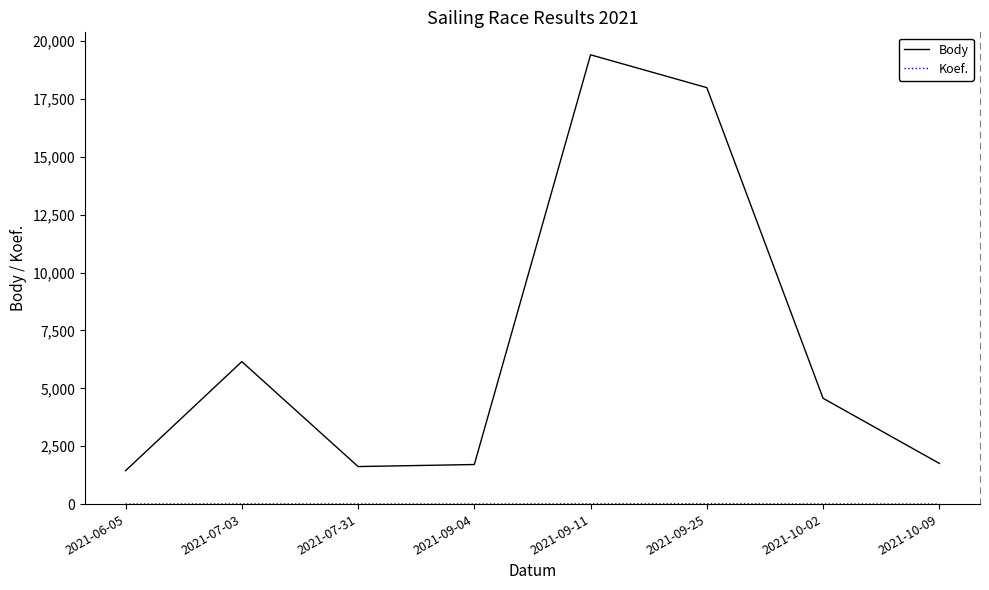

What is the sum of the Body values at 2021-10-02 and 2021-07-31?

6191